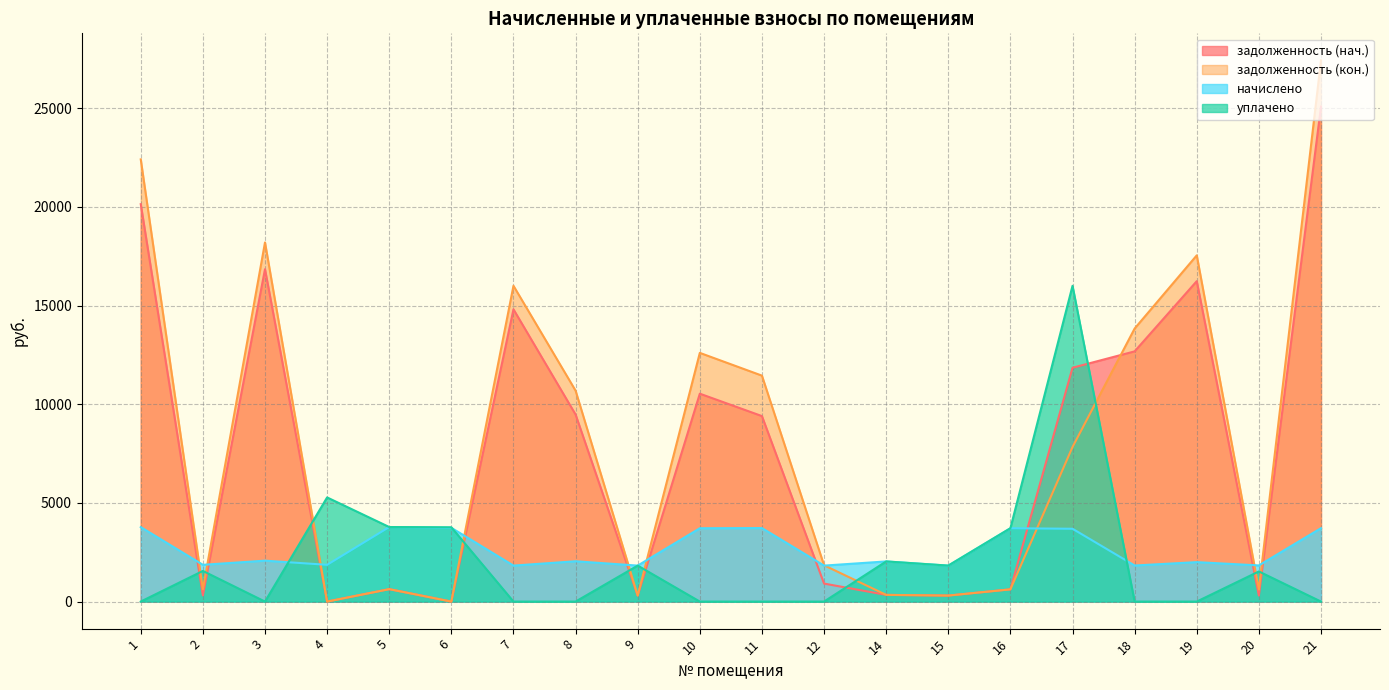

Which series has the largest total across all categories?

задолженность (кон.)